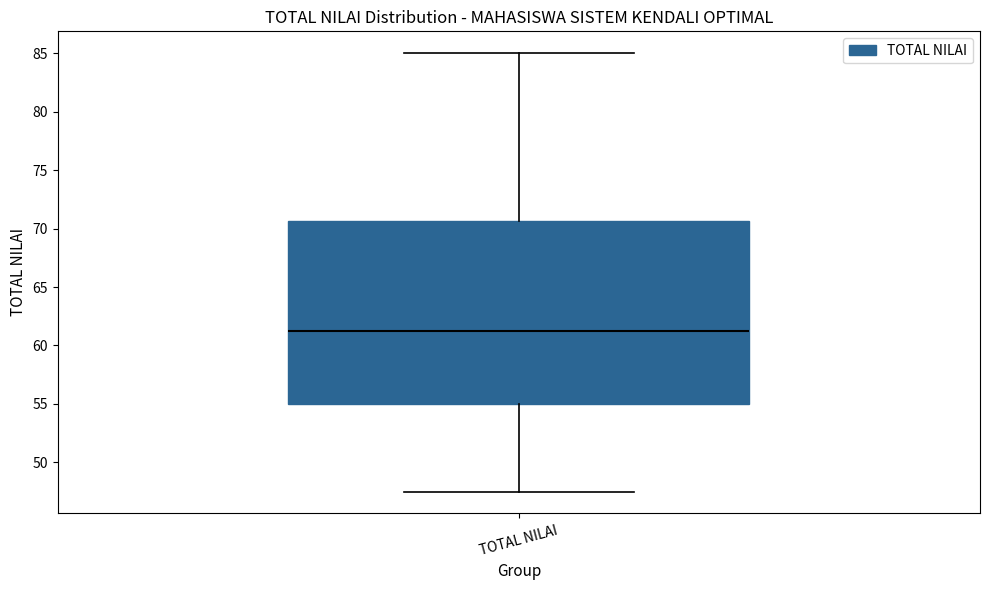

Where does the upper whisker of the box for TOTAL NILAI end on the y-axis? The values are not printed on the chart, so give them approximately, as read against the axis.

85.0